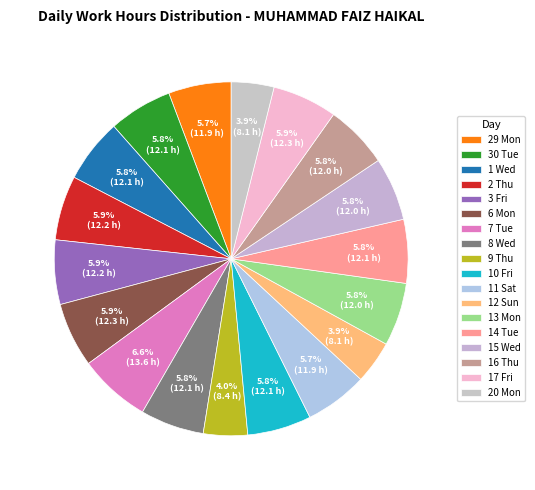

Combined, do 14 Tue and 2 Thu account for over 50%?

No